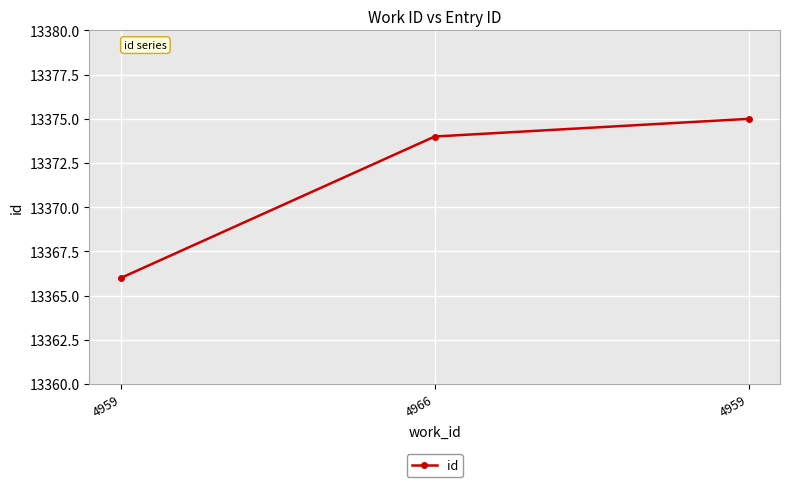

Reading left to right, what are all the values shown in this chart?

4959=13366	4966=13374	4959=13375